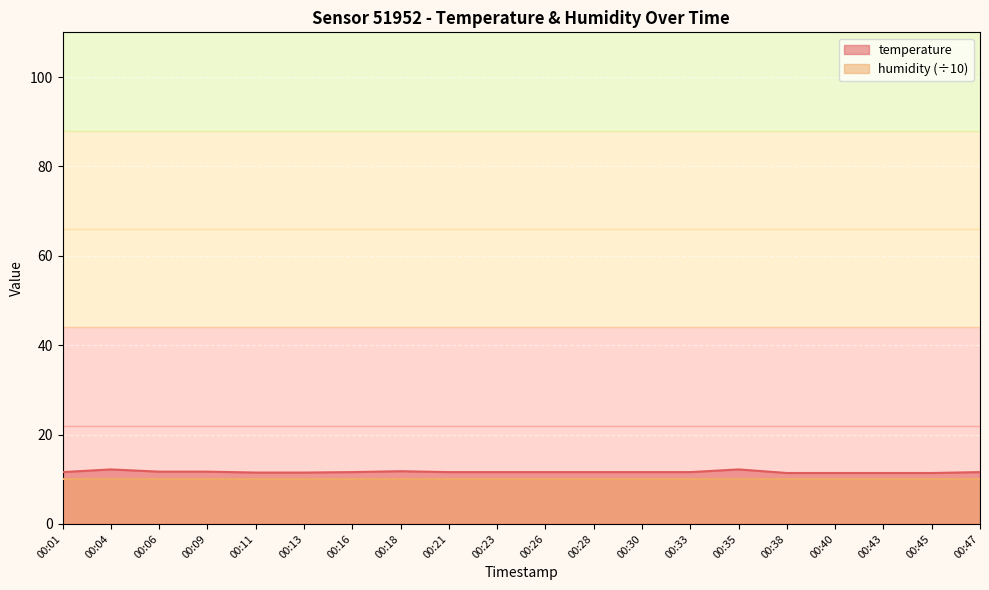

What is the greatest value displayed?

12.2